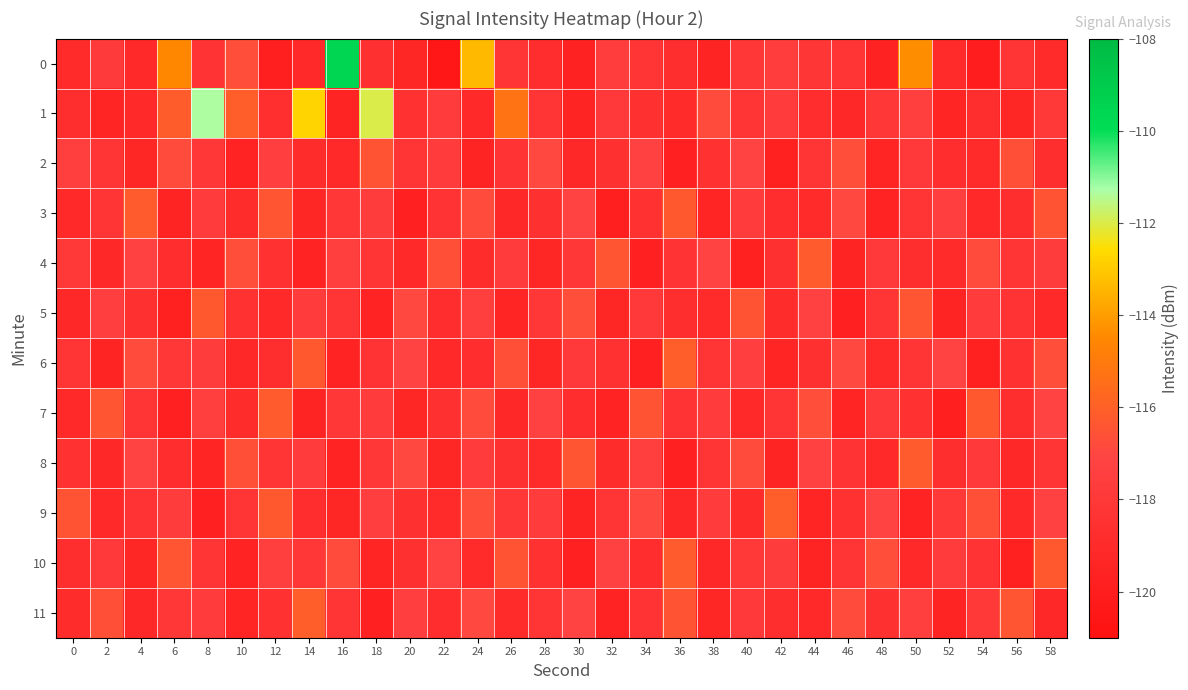

Which category has the lowest value across all series?

22